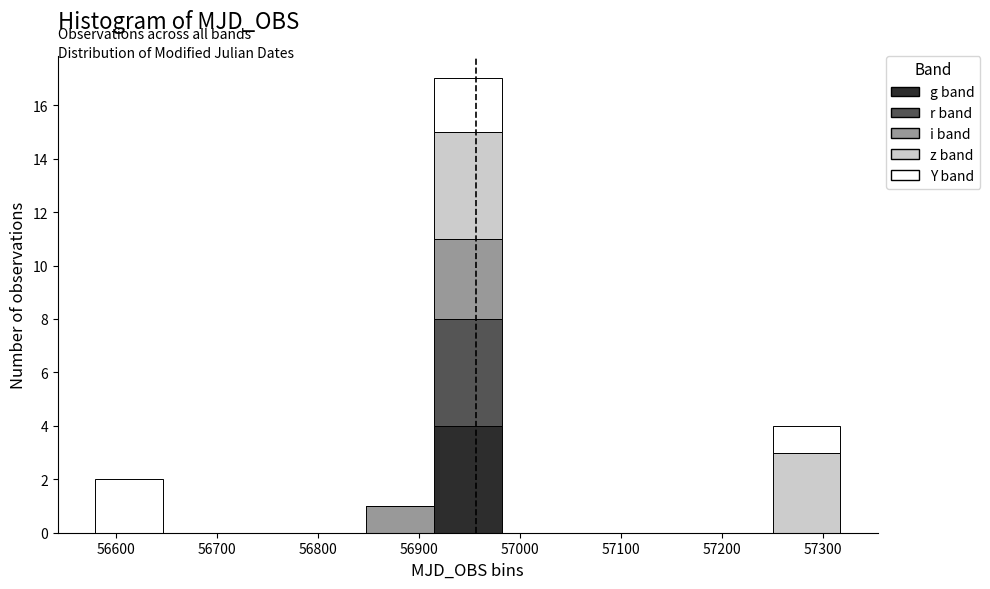

Reading left to right, list every stacked bar in this chart as the range it spans on the x-axis followed by its total height. Neither the bar edges nor the heights are printed on the chart, so give them approximately, as read against the axes.

56580 to 56650: 2
56650 to 56710: 0
56710 to 56780: 0
56780 to 56850: 0
56850 to 56910: 1
56910 to 56980: 17
56980 to 57050: 0
57050 to 57120: 0
57120 to 57180: 0
57180 to 57250: 0
57250 to 57320: 4